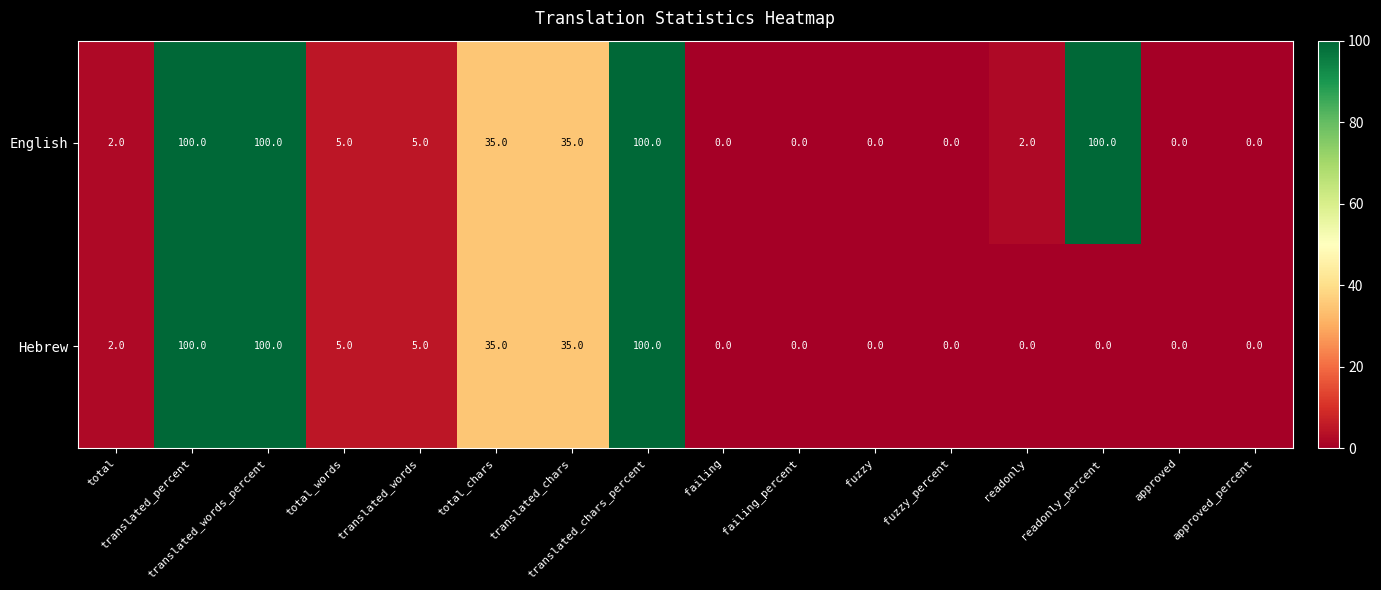

How many positive values does the Hebrew series have?

8